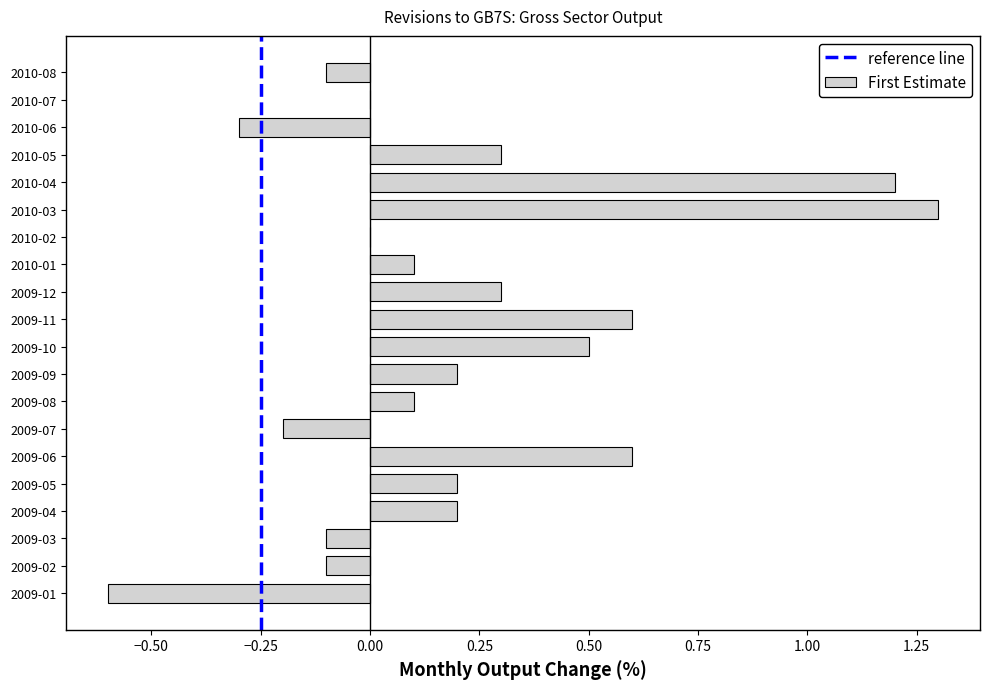

Which category has the highest value across all series?

2010-03